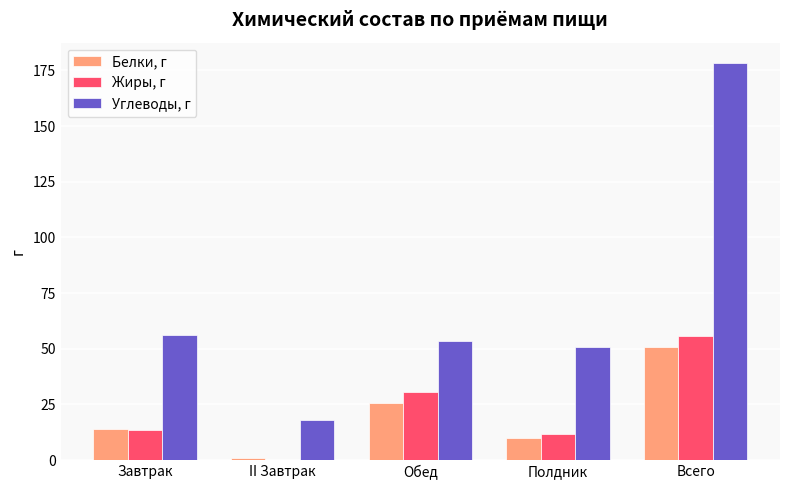

At which category is the sum across all series the highest?

Всего